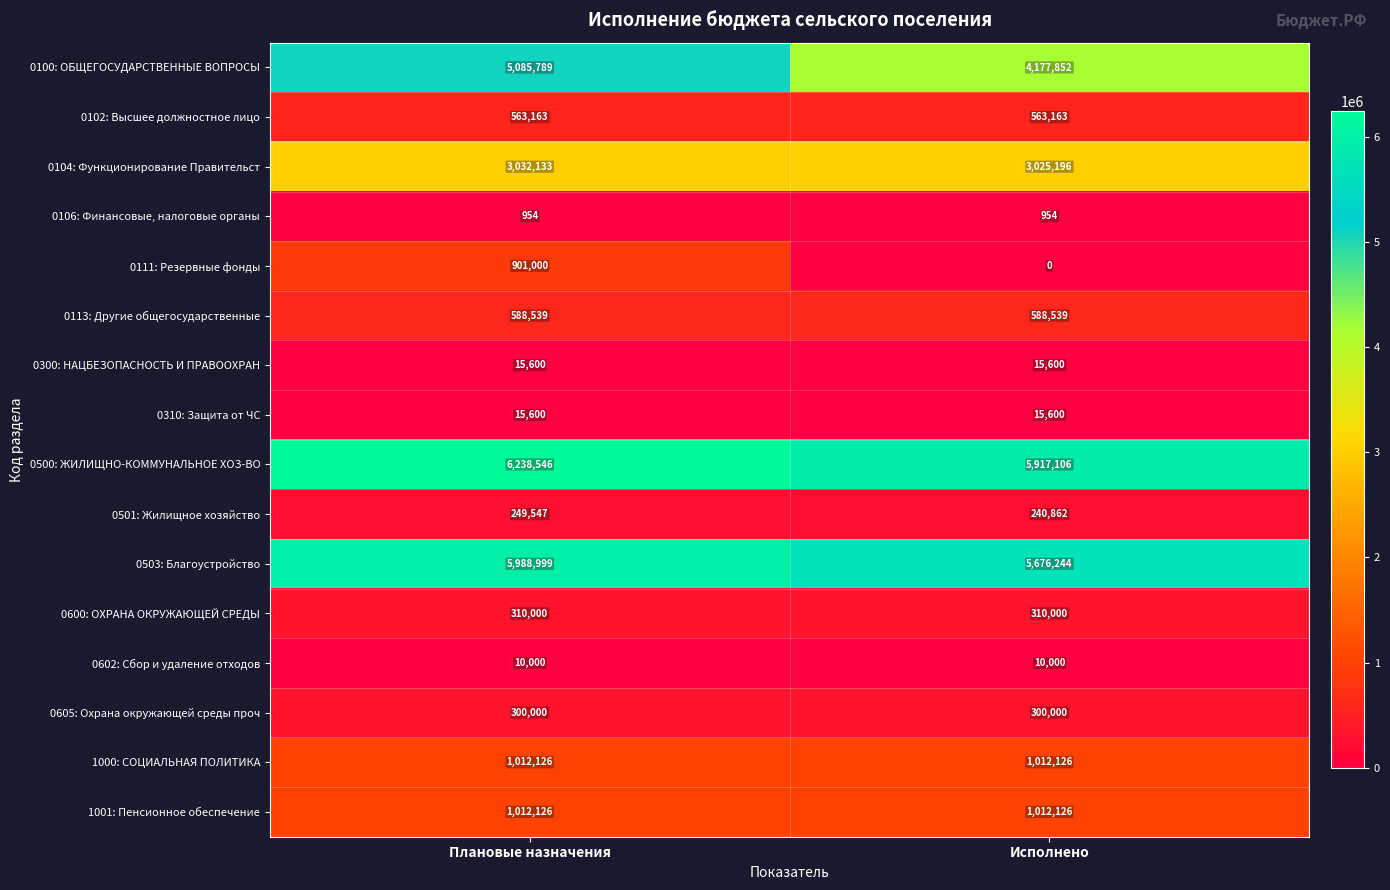

At which category is the sum across all series the highest?

Плановые назначения